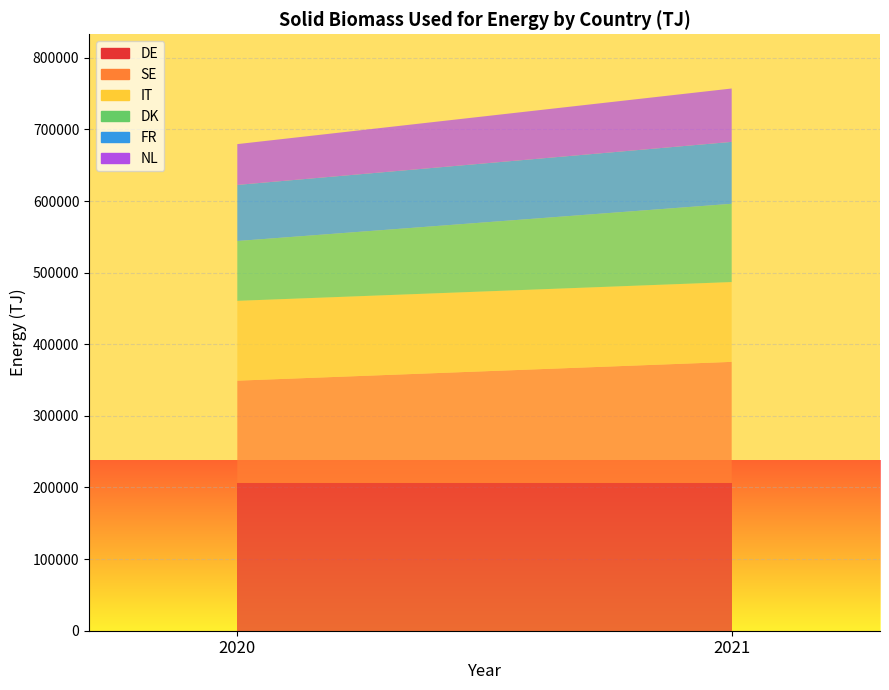

Reading left to right, transcribe all the data shown in this chart.

DE: 2020=206474.0	2021=206474.0
SE: 2020=142707.0	2021=168942.0
IT: 2020=111444.8	2021=111444.8
DK: 2020=83537.7	2021=109288.9
FR: 2020=78312.1	2021=86430.1
NL: 2020=56988.8	2021=74526.7